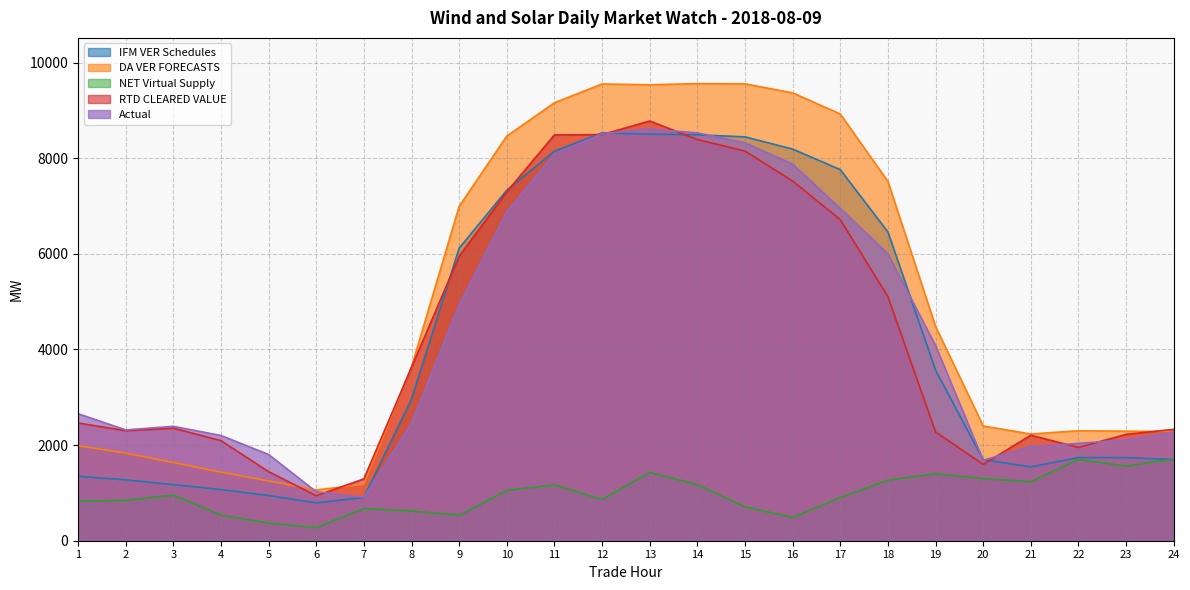

List the labels in order of NET Virtual Supply value, largest first.

24, 22, 23, 13, 19, 20, 18, 21, 14, 11, 10, 3, 17, 12, 2, 1, 15, 7, 8, 4, 9, 16, 5, 6